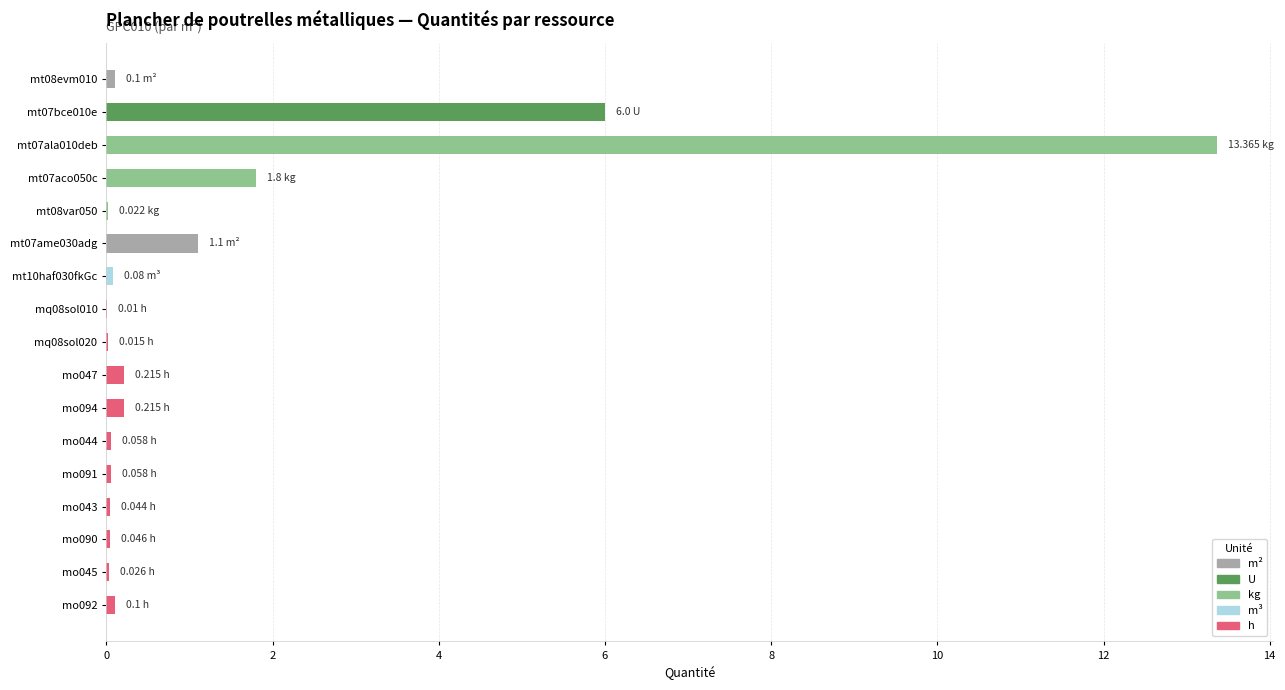

Are the bars horizontal?

Yes